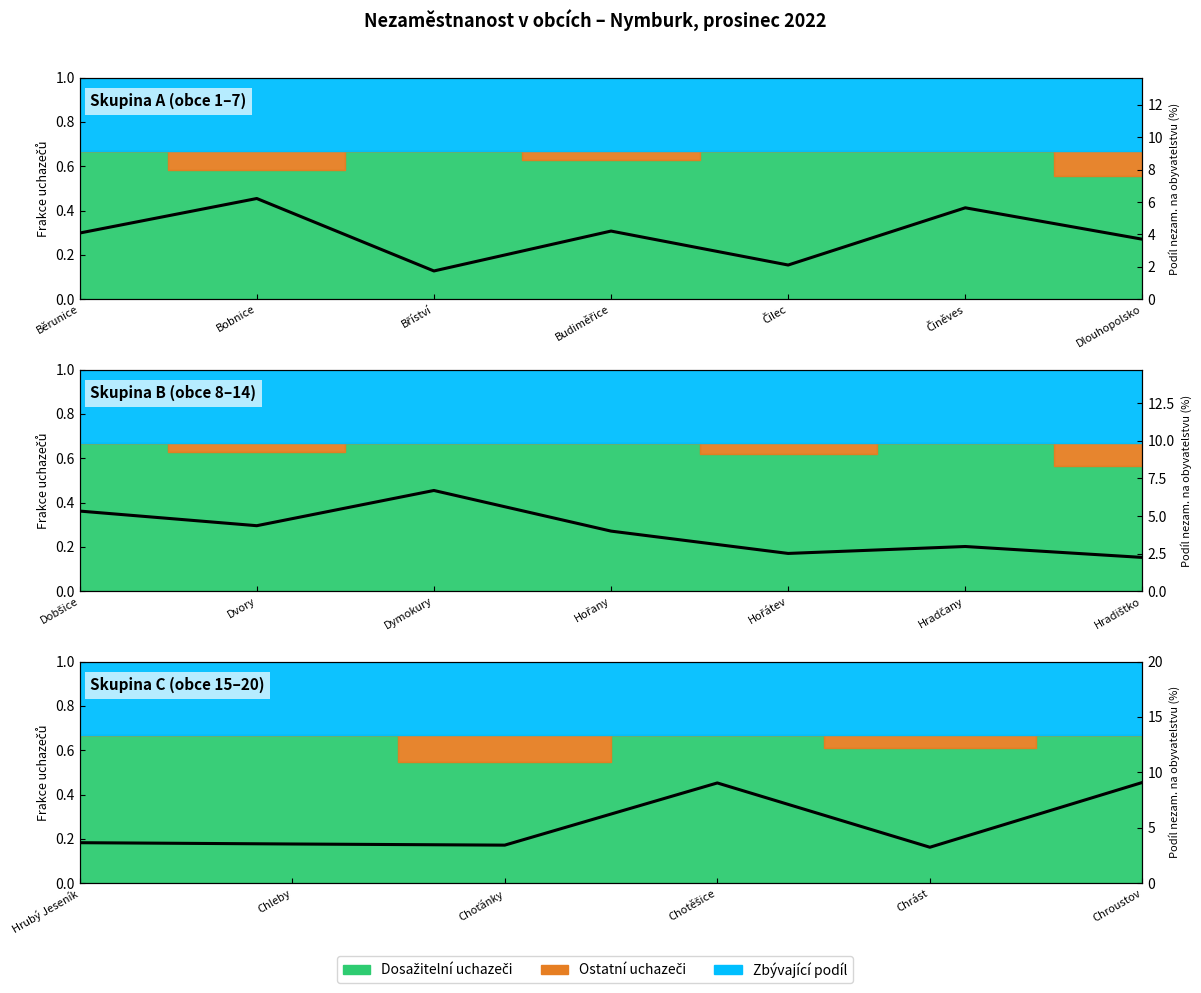

What is the maximum value shown in the chart?

9.1